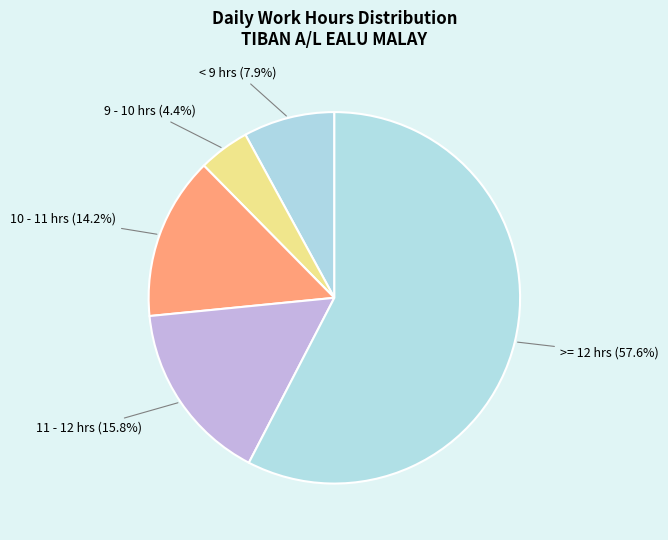

Rank the categories by value from highest to lowest.

>= 12 hrs, 11 - 12 hrs, 10 - 11 hrs, < 9 hrs, 9 - 10 hrs